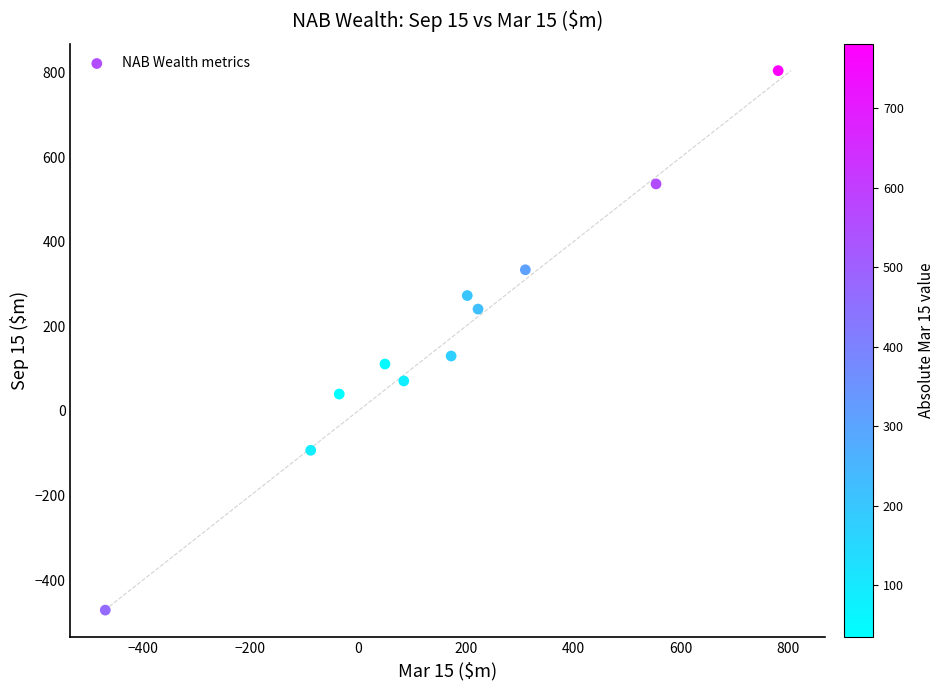

What Y value in the scatter plot is closest to 167?

130